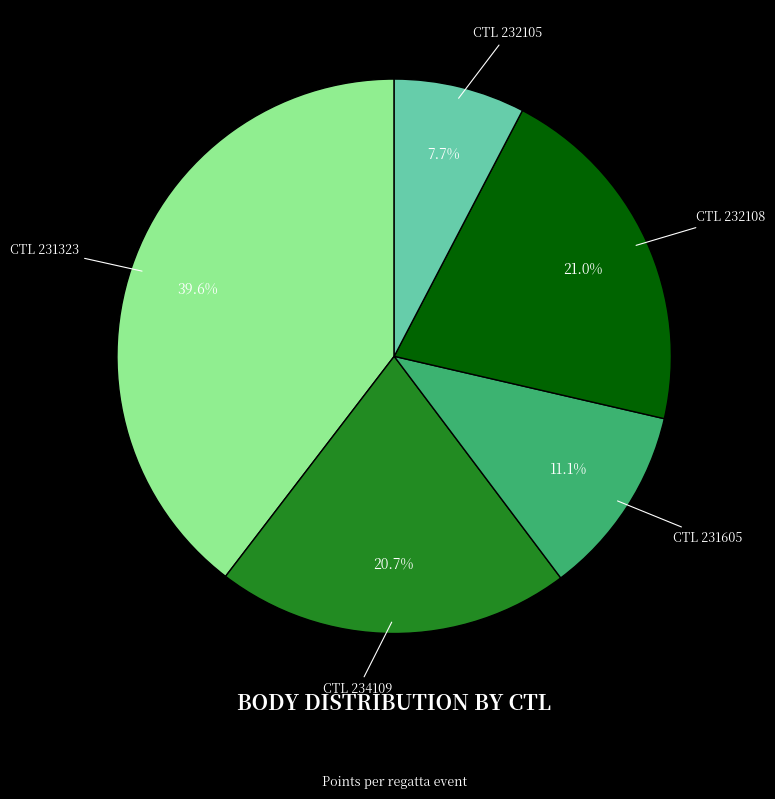

Is there a majority slice in this chart?

No